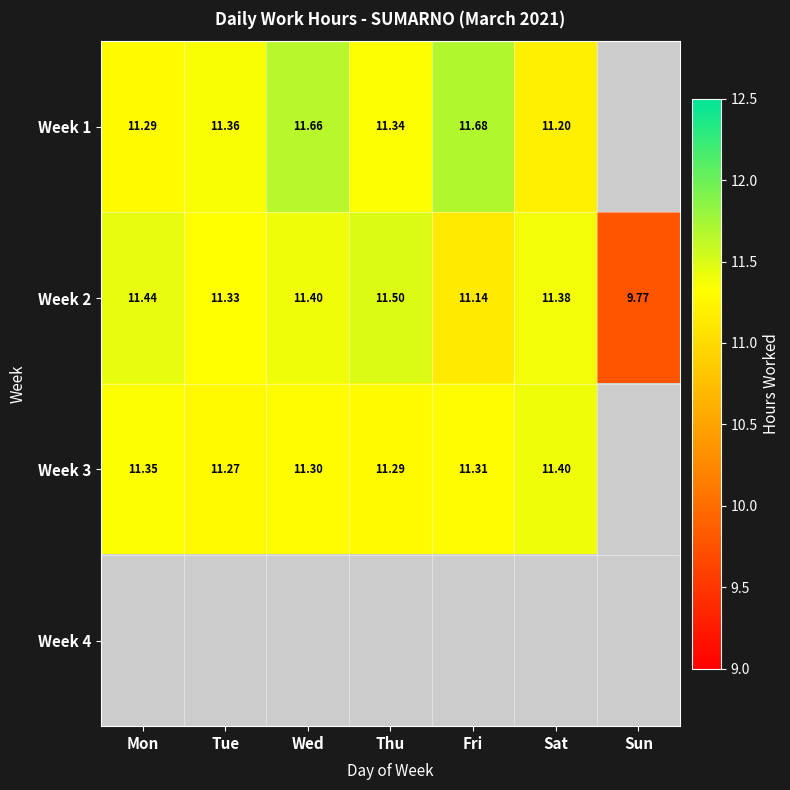

Which has a higher value, Tue or Thu?

Tue